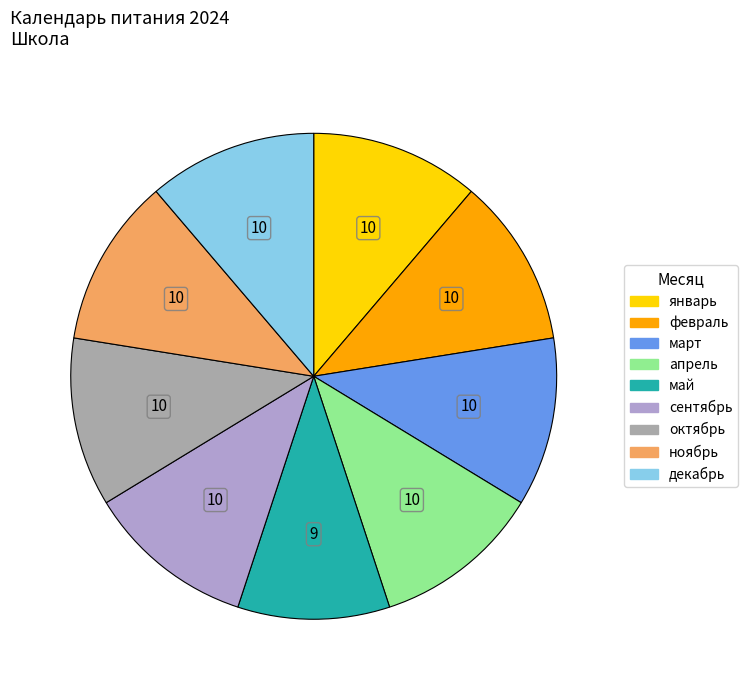

Is there any slice that represents more than half of the pie?

No